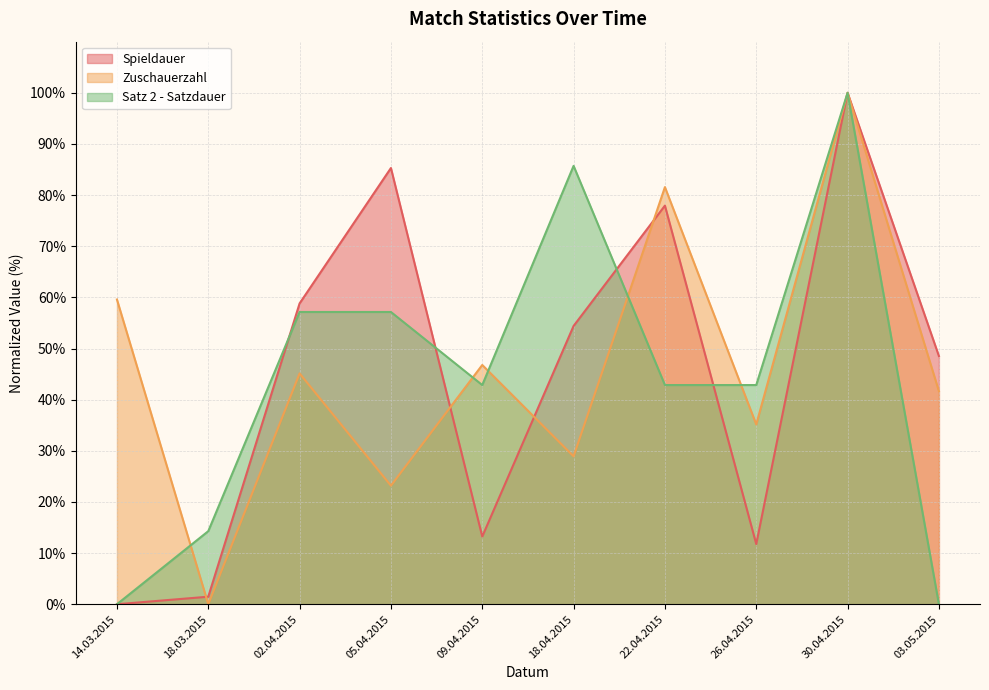

How many series are shown in this chart?

3